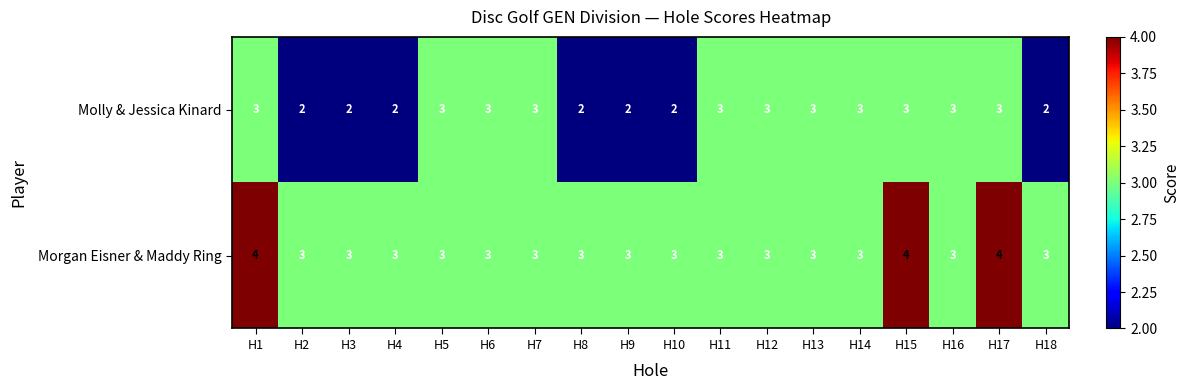

List the series in order of their peak value, highest first.

Morgan Eisner & Maddy Ring, Molly & Jessica Kinard